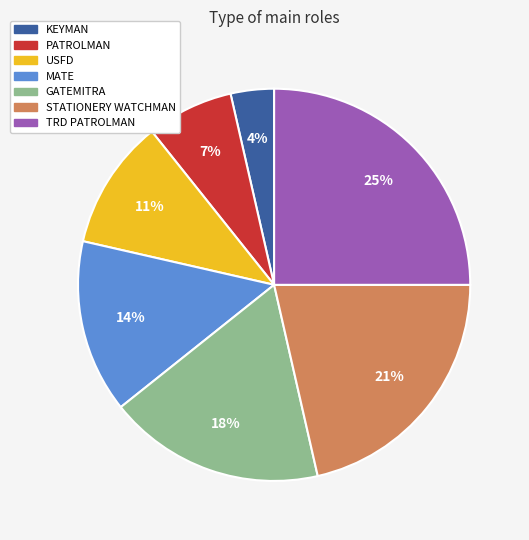

Is it true that MATE is 14% of the pie?

True